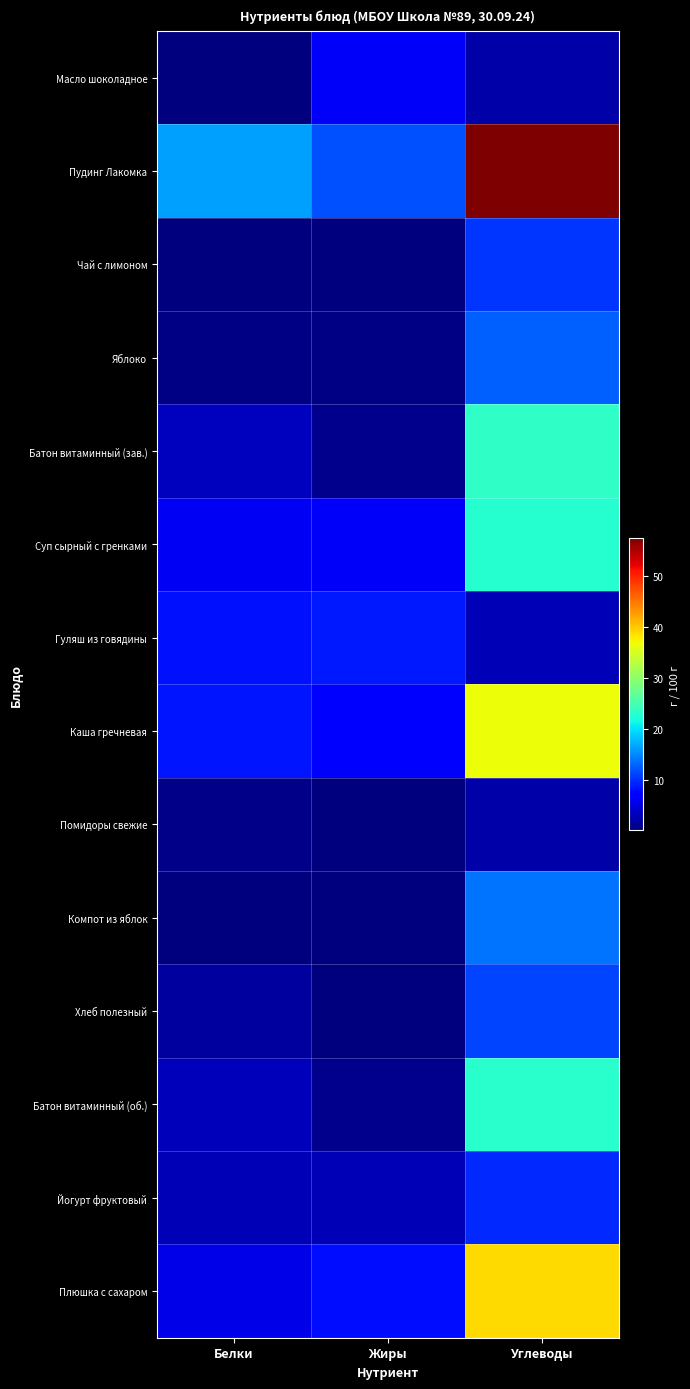

At which category is the sum across all series the highest?

Углеводы